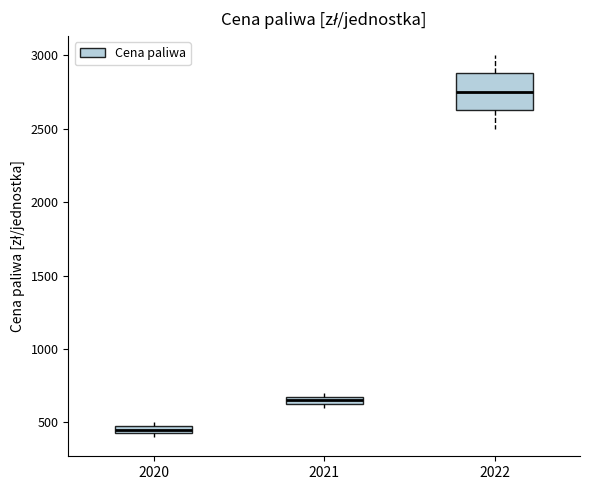

Comparing the boxes themselves (not the whiskers), which one is the tallest?

2022